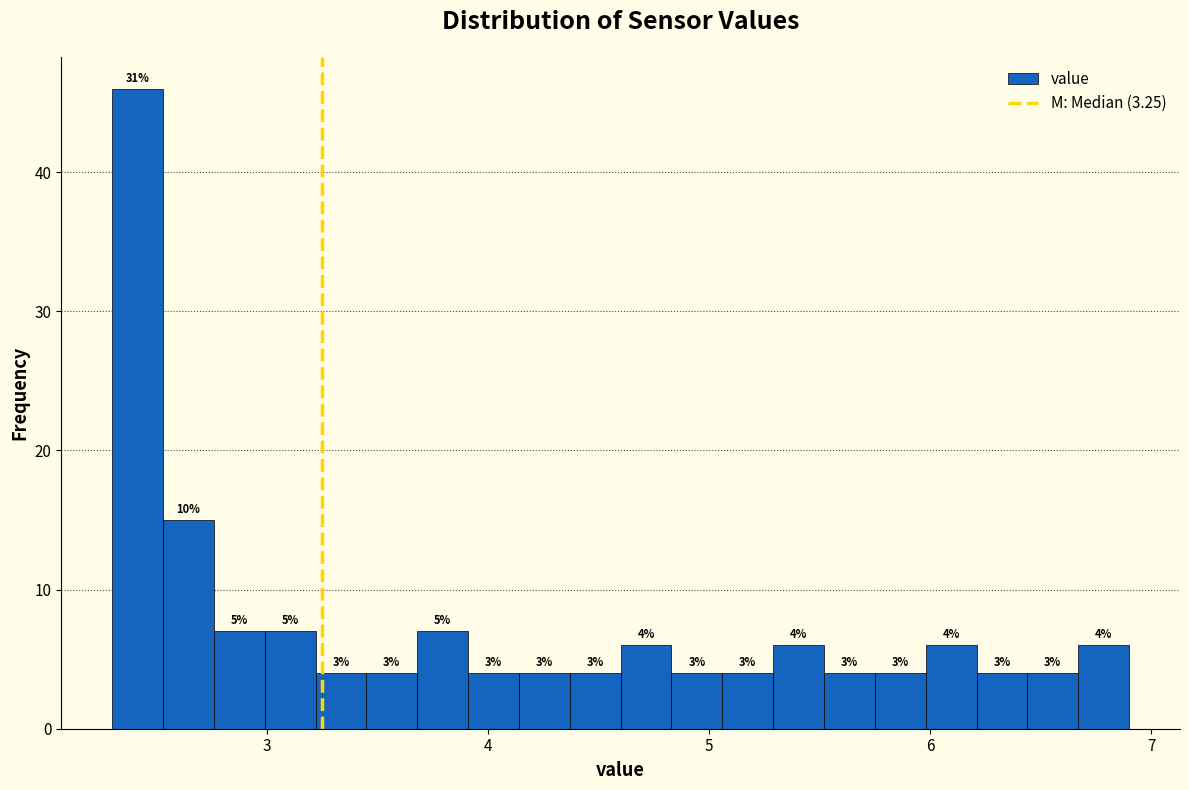

Read against the x-axis, roughly where is the centre of the tallest bar?

2.4